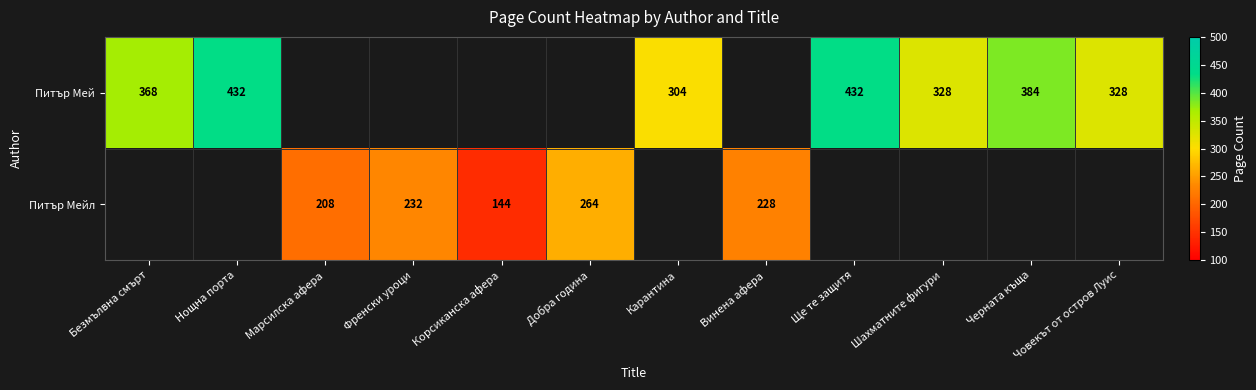

What is the minimum value shown in the chart?

144.0